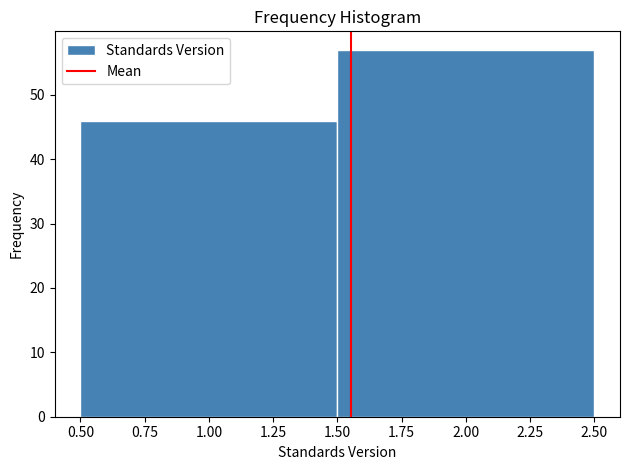

Reading left to right, transcribe this chart: for each bar, give the range it covers on the x-axis and its height. The values are not printed on the chart, so give them approximately, as read against the axis.

0.50 to 1.50: 46
1.50 to 2.50: 57